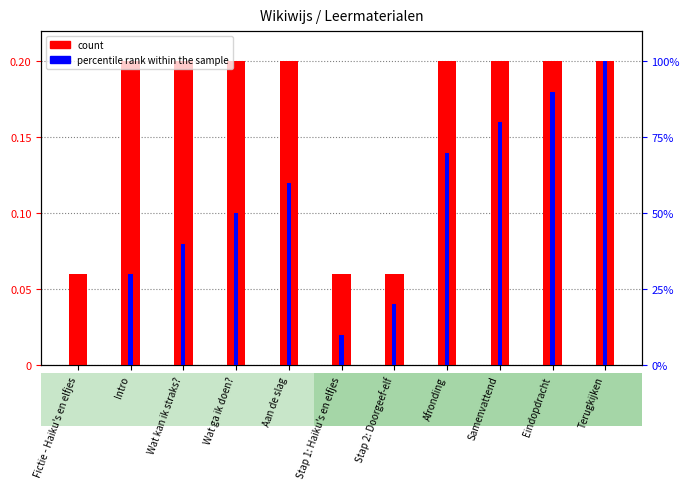

Where is count nearest to the value 0?

Fictie - Haiku's en elfjes